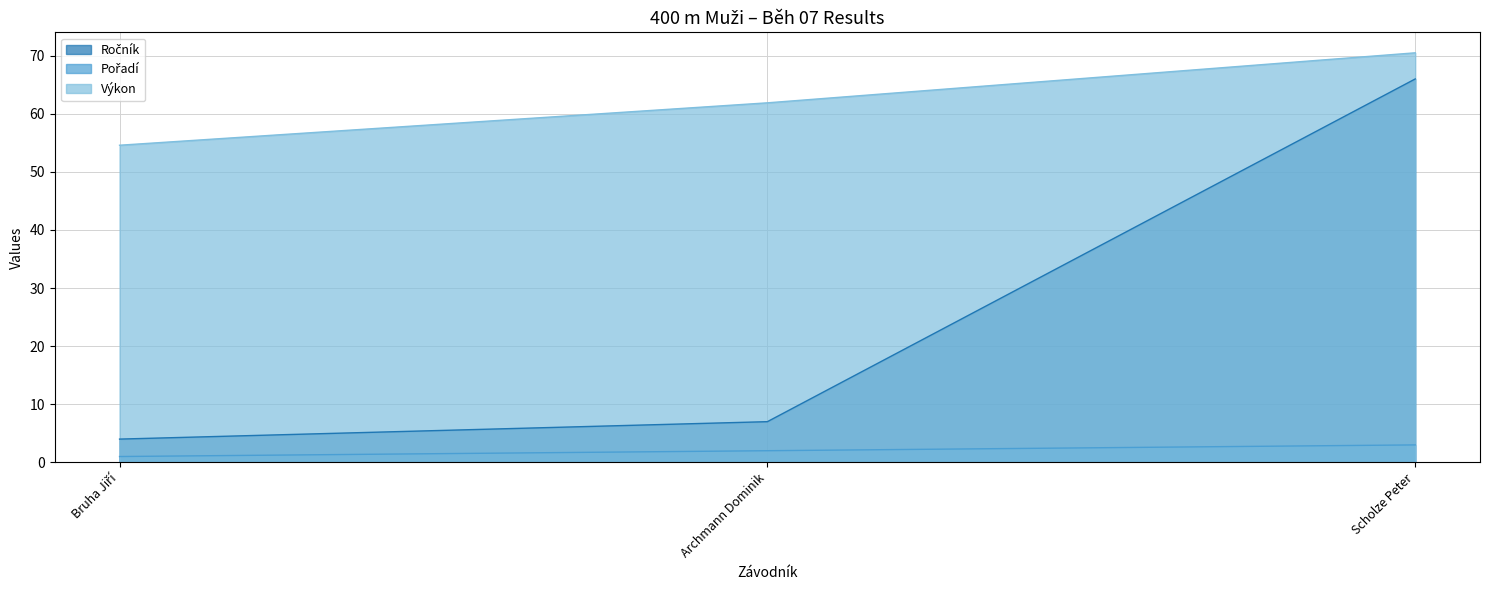

The value of Výkon at Bruha Jiří is 81.4. True or false?

False